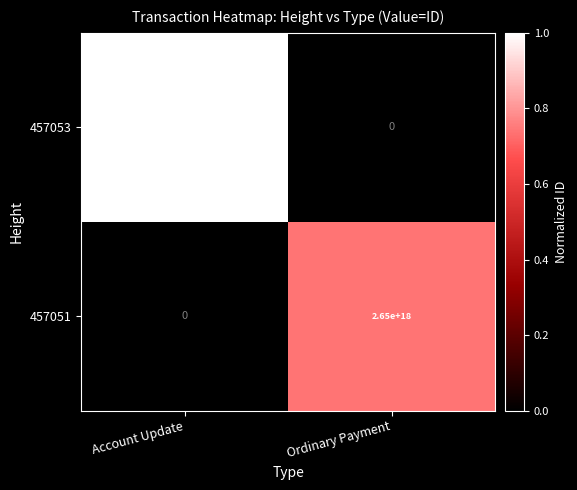

Rank the series by their maximum value, from lowest to highest.

457051, 457053